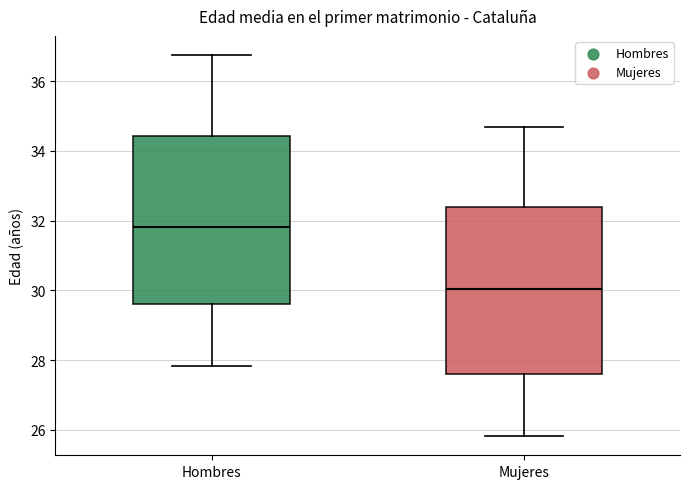

Which box has the highest median line?

Hombres